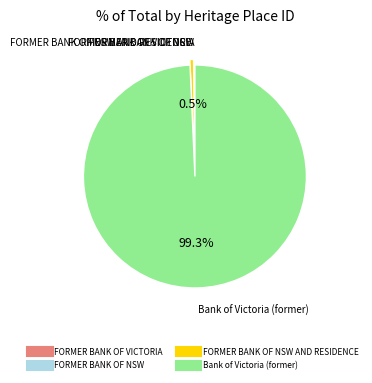

Is there any slice that represents more than half of the pie?

Yes